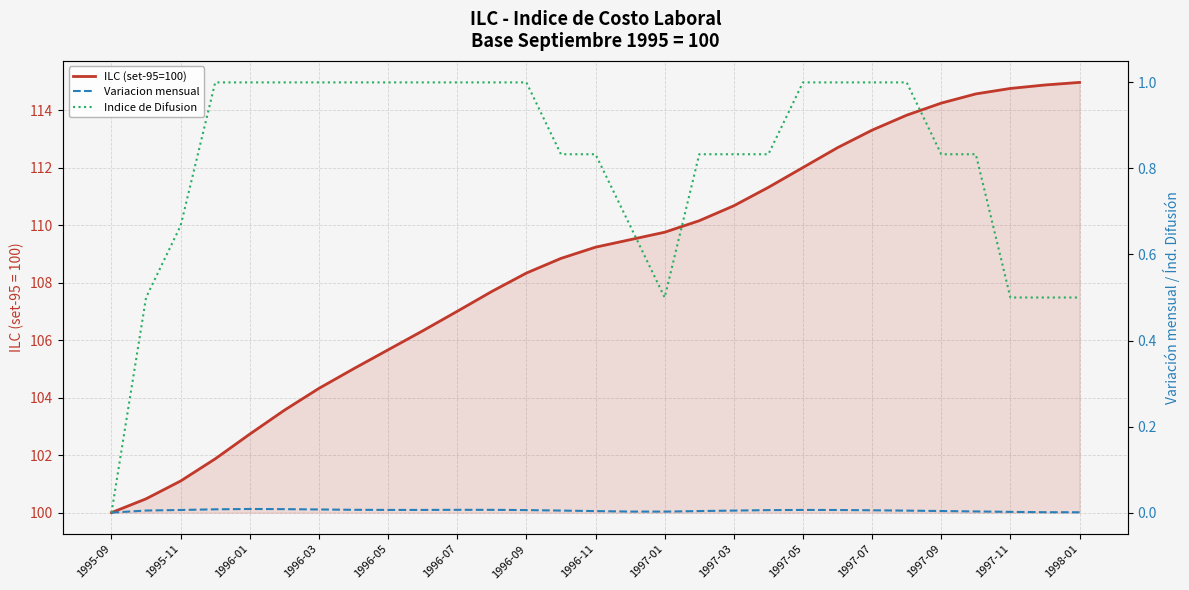

How many values in the ILC (set-95=100) series exceed 109?

15